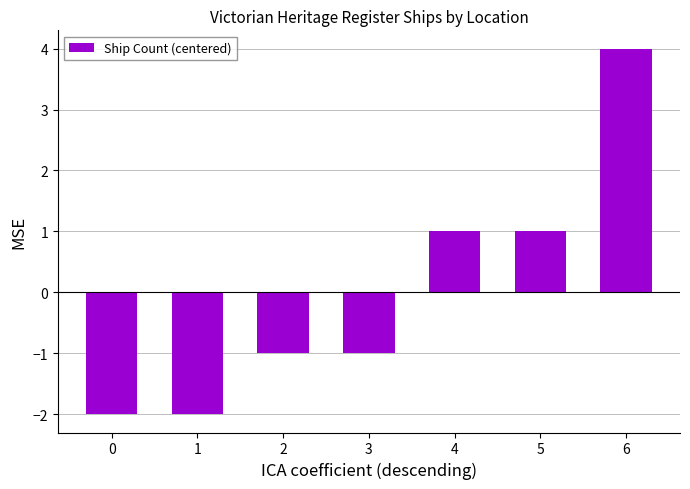

How many values are above zero?

3